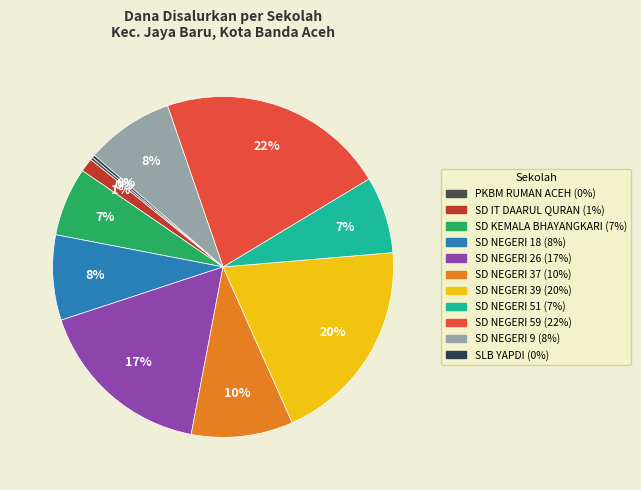

What is the smallest slice in the pie chart?

PKBM RUMAN ACEH